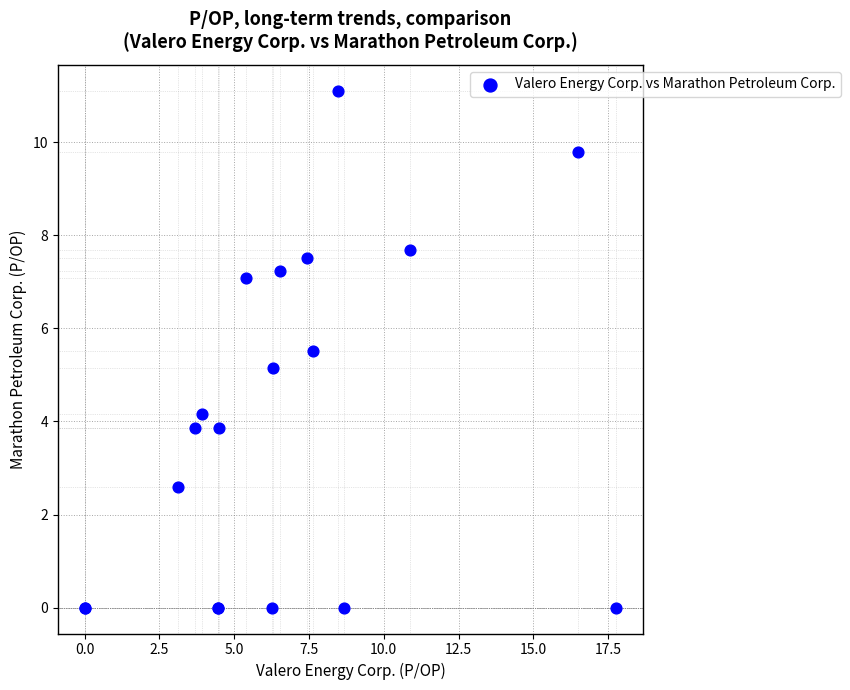

What Y value in the scatter plot is closest to 5?

5.1